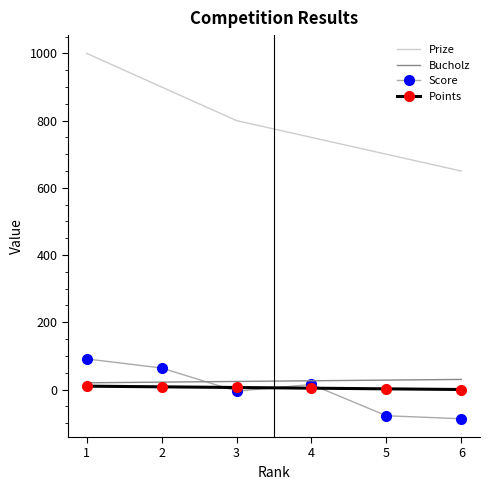

Which series ends up on top after the final intersection of Bucholz and Score?

Bucholz